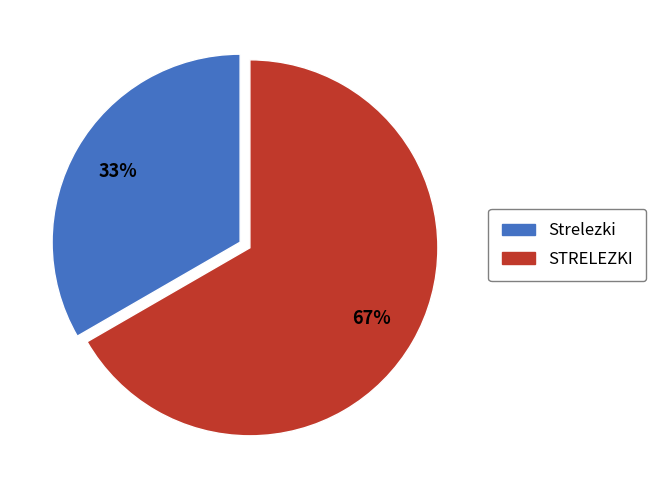

How many segments does this pie chart have?

2